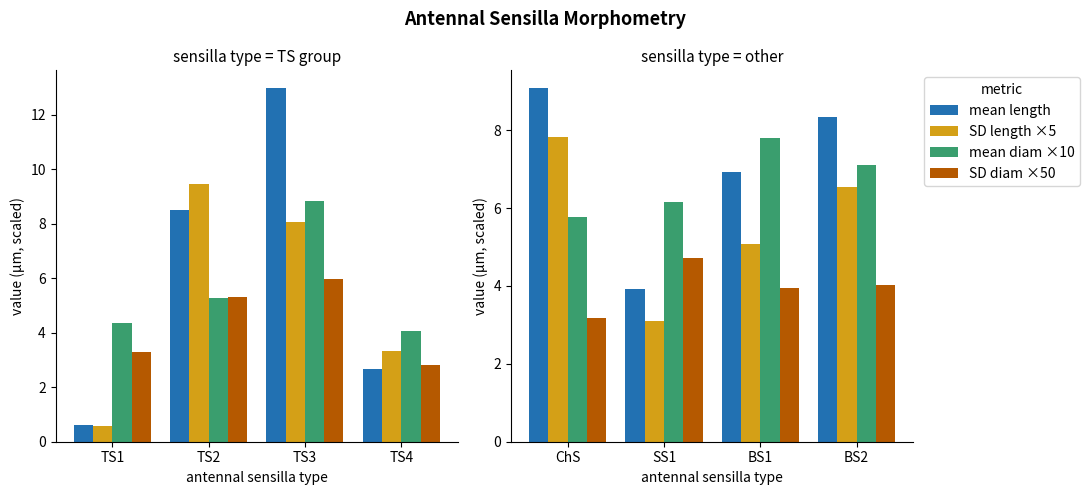

The mean length series shows 2.1 at ChS. True or false?

False